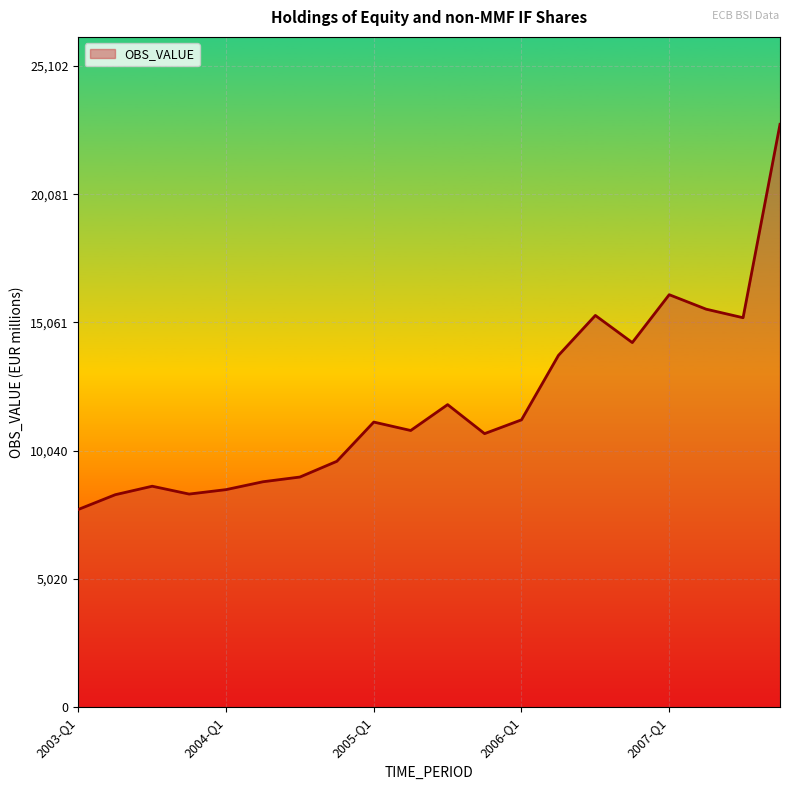

What is the difference between the maximum and minimum values?

15079.1